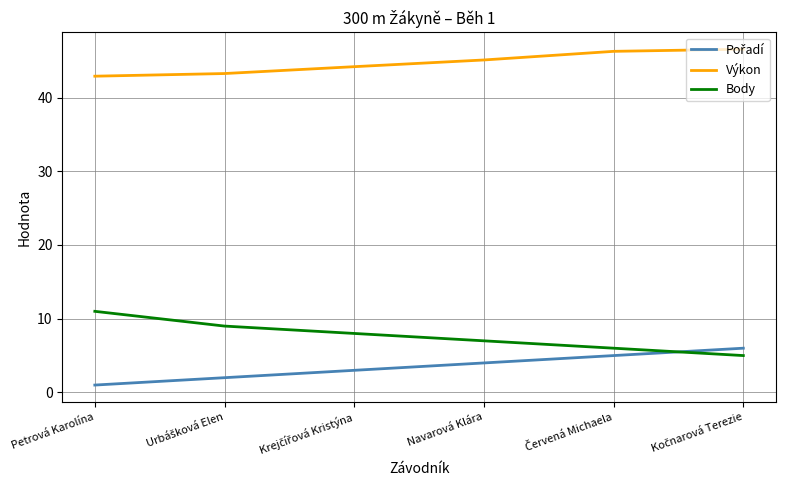

Which category has the highest value in the Body series?

Petrová Karolína